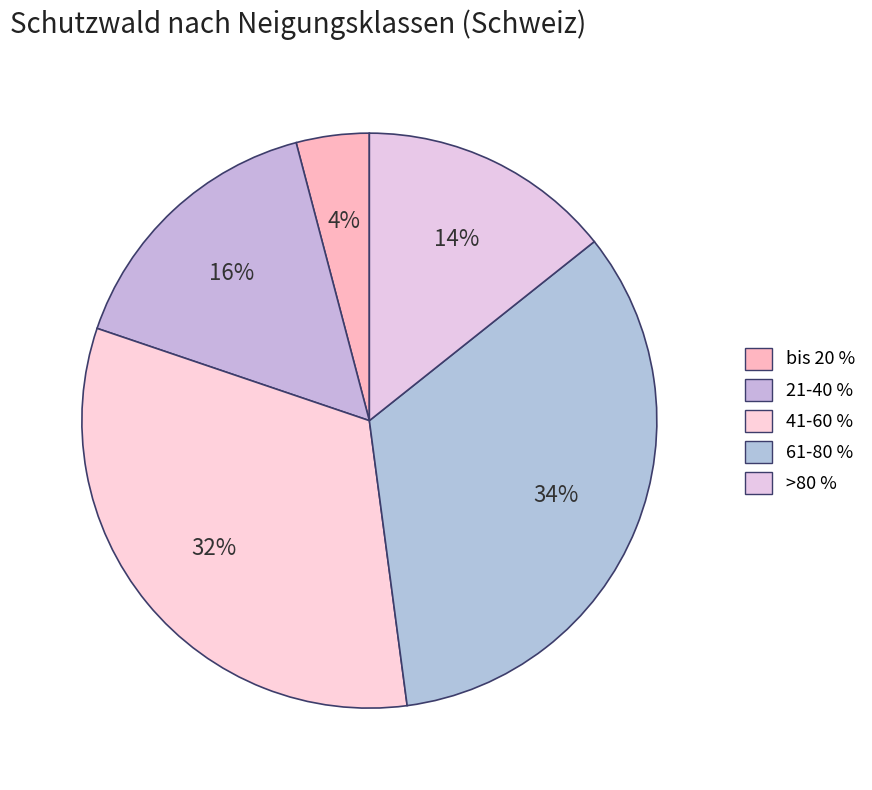

How many slices are in this pie chart?

5